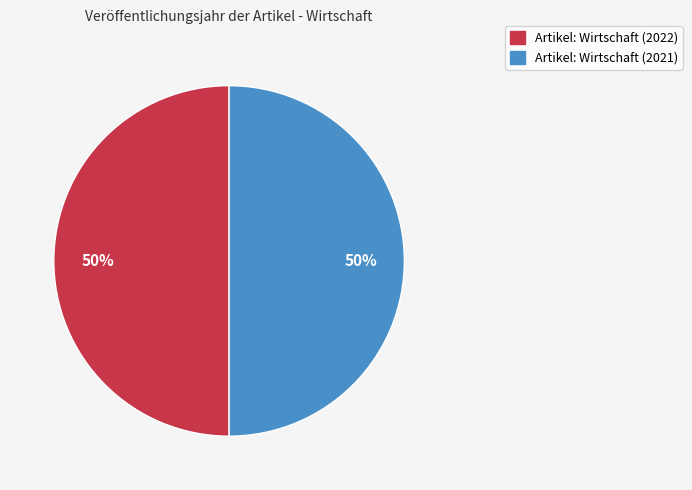

How many slices are in this pie chart?

2